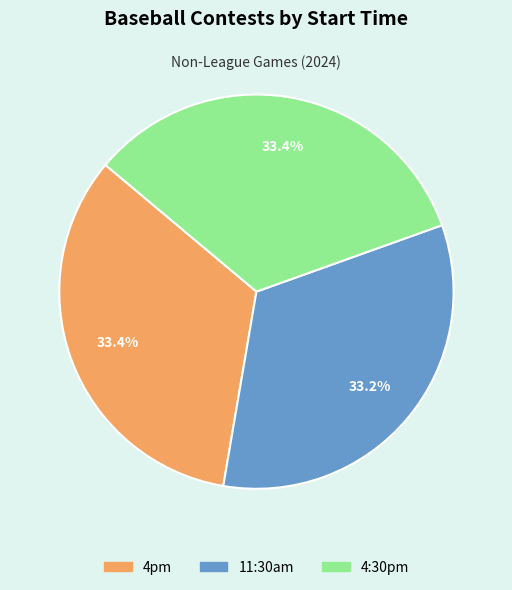

Combined, do 4pm and 4:30pm account for over 50%?

Yes